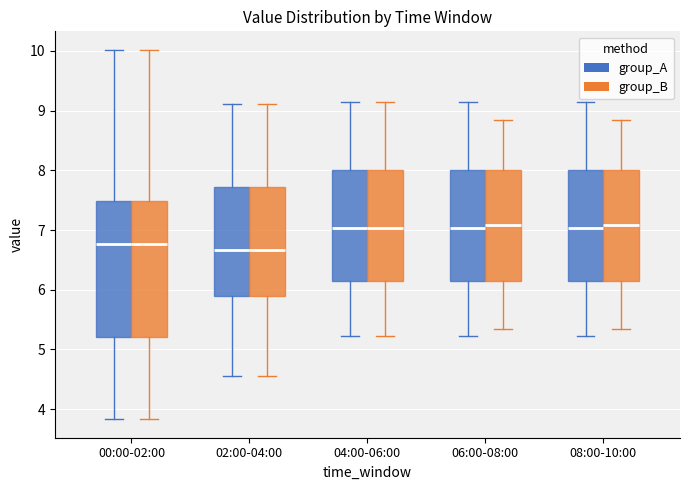

Where does the lower whisker of the box for 06:00-08:00 (group_B) end on the y-axis? The values are not printed on the chart, so give them approximately, as read against the axis.

5.4